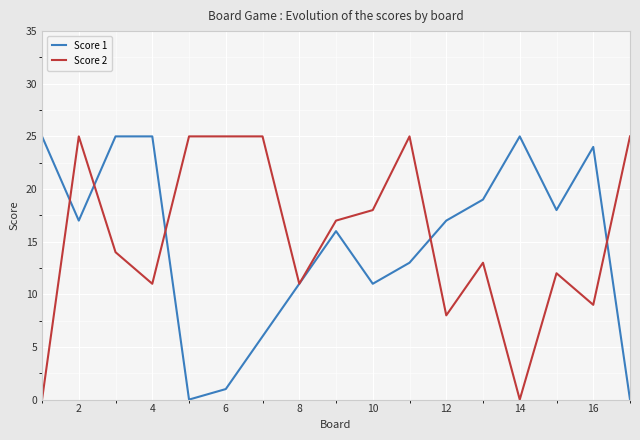

Does the chart have visible grid lines?

Yes